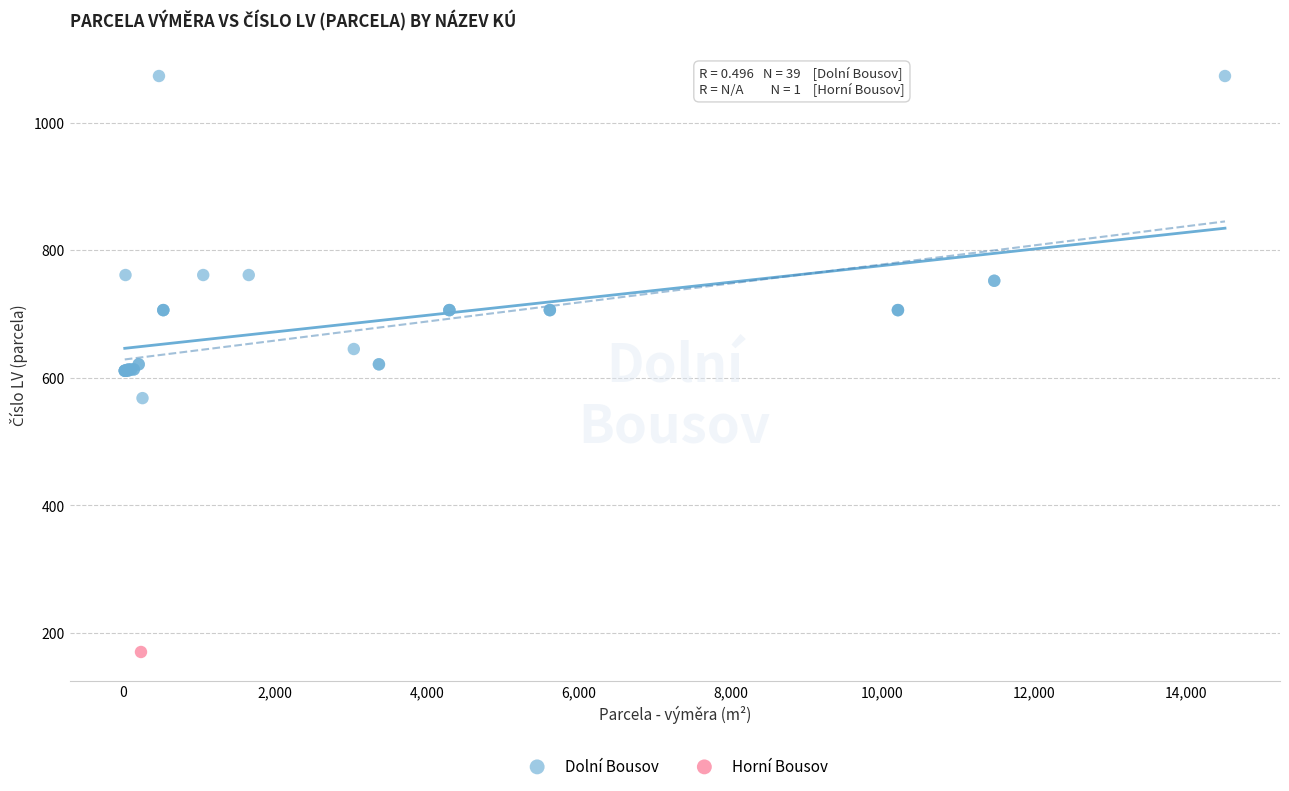

What are all the series names shown in the legend?

Dolní Bousov, Horní Bousov